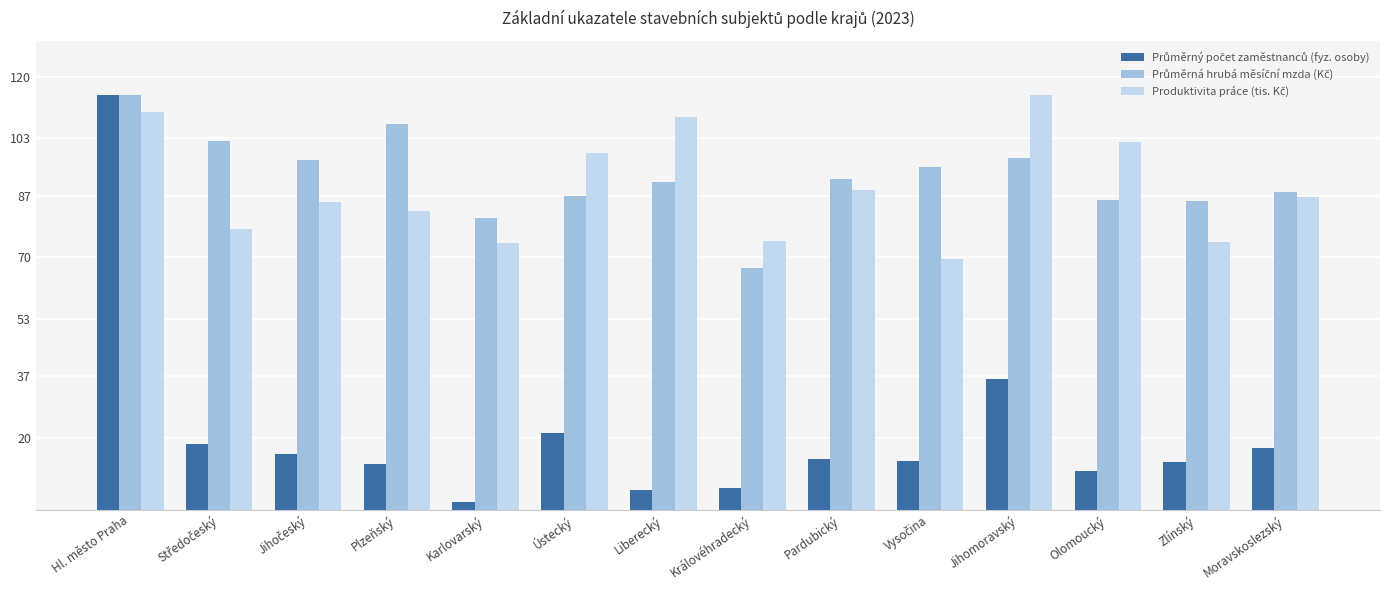

What is the spread (max minus min) of values at Královéhradecký?

68.5